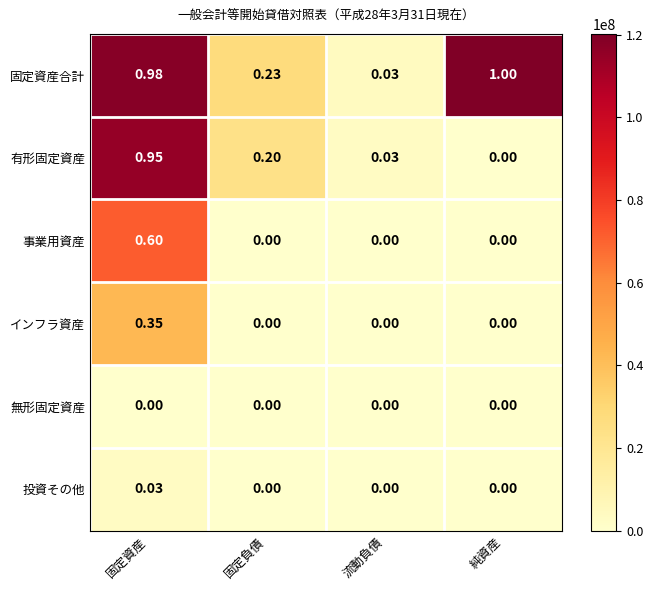

At which category does the chart reach its peak across all series?

純資産